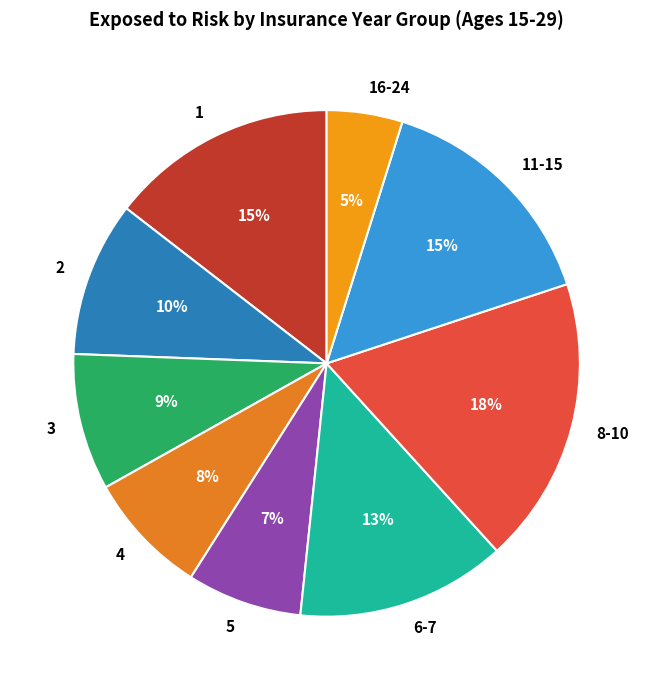

Is it true that 4 is 8% of the pie?

True